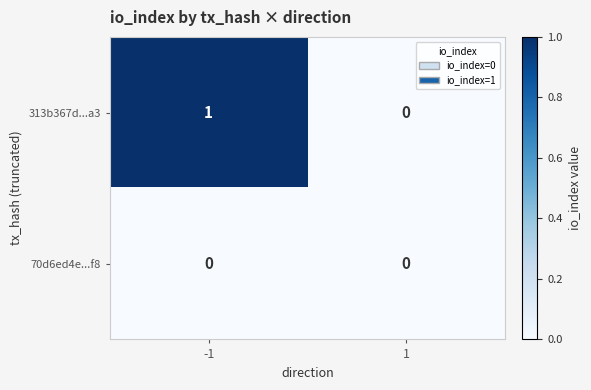

Which series has the largest total across all categories?

313b367d...a3